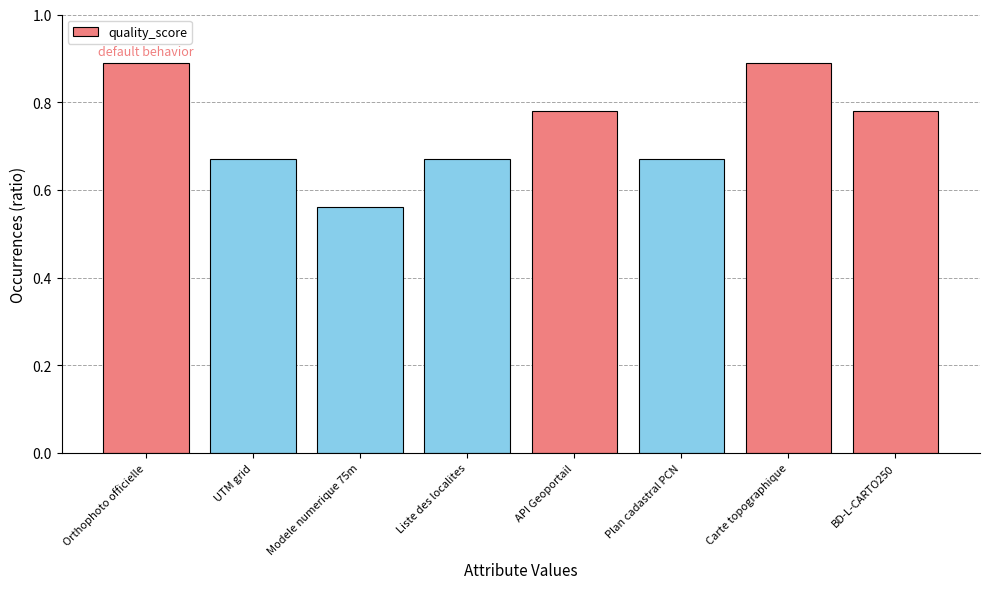

What is the difference between the second highest and minimum values?

0.3